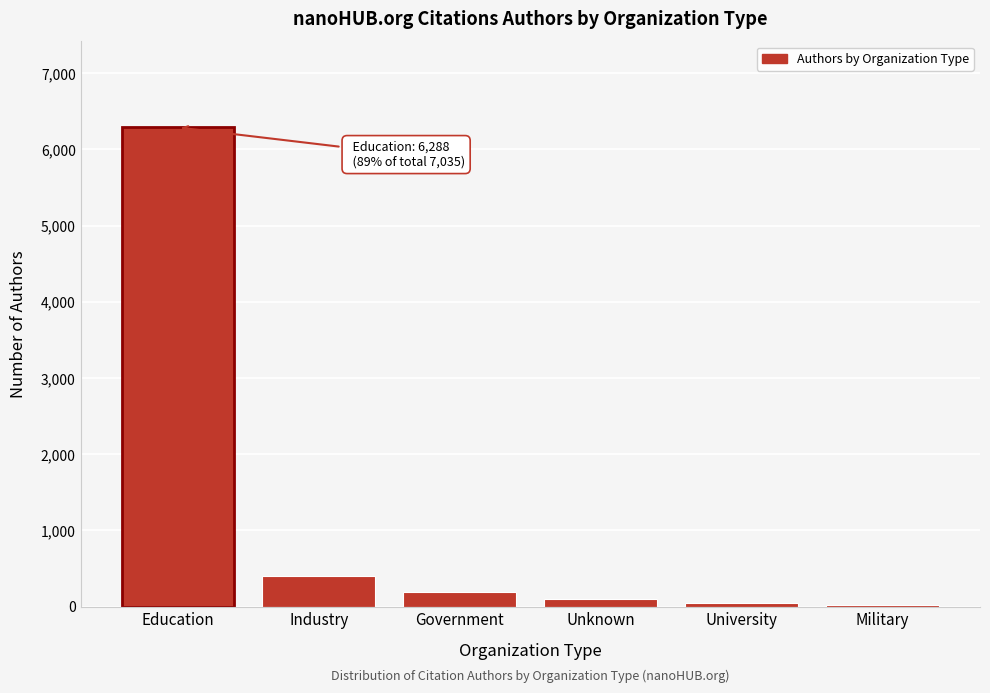

What is the label of the 2nd bar from the left?

Industry